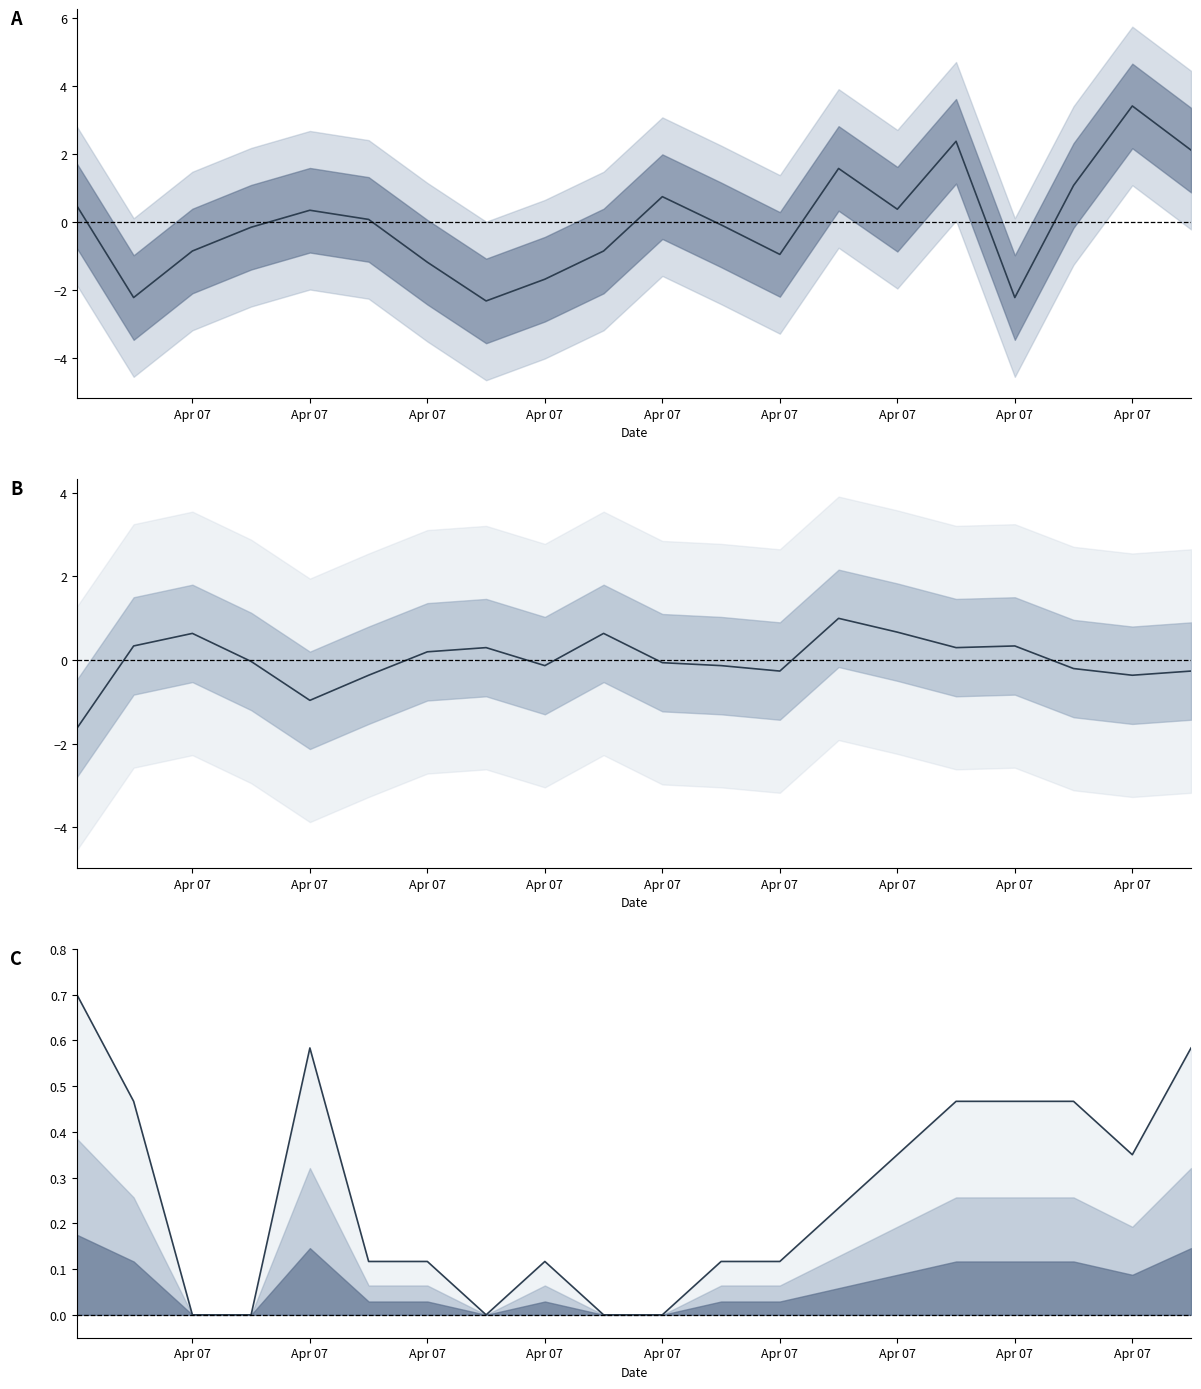

How many lines are shown in the chart?

3